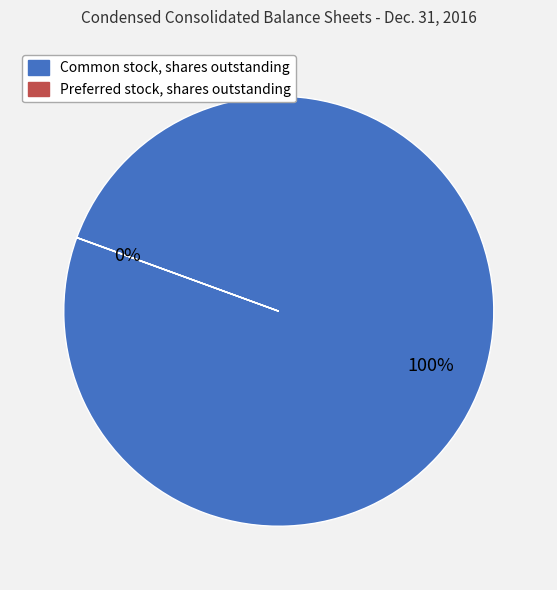

True or false: Common stock, shares outstanding accounts for 95% of the total.

False